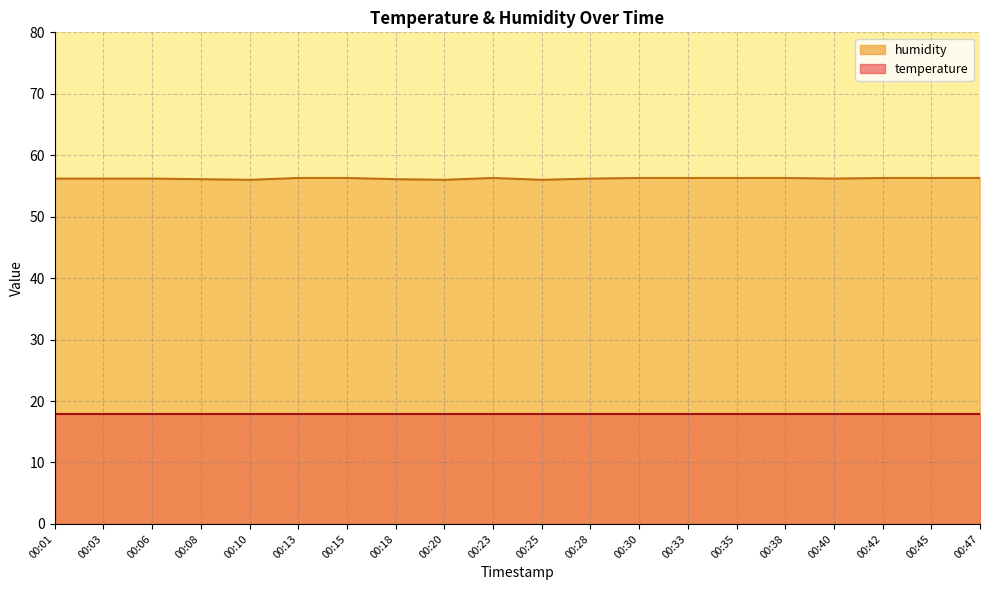

True or false: the data shows 56.3 at 00:33.

True